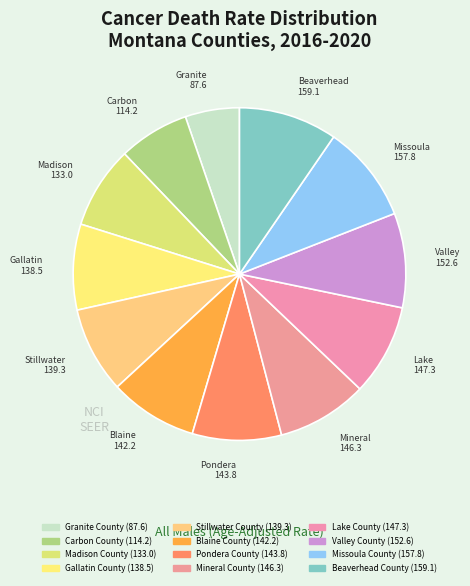

How many segments does this pie chart have?

12